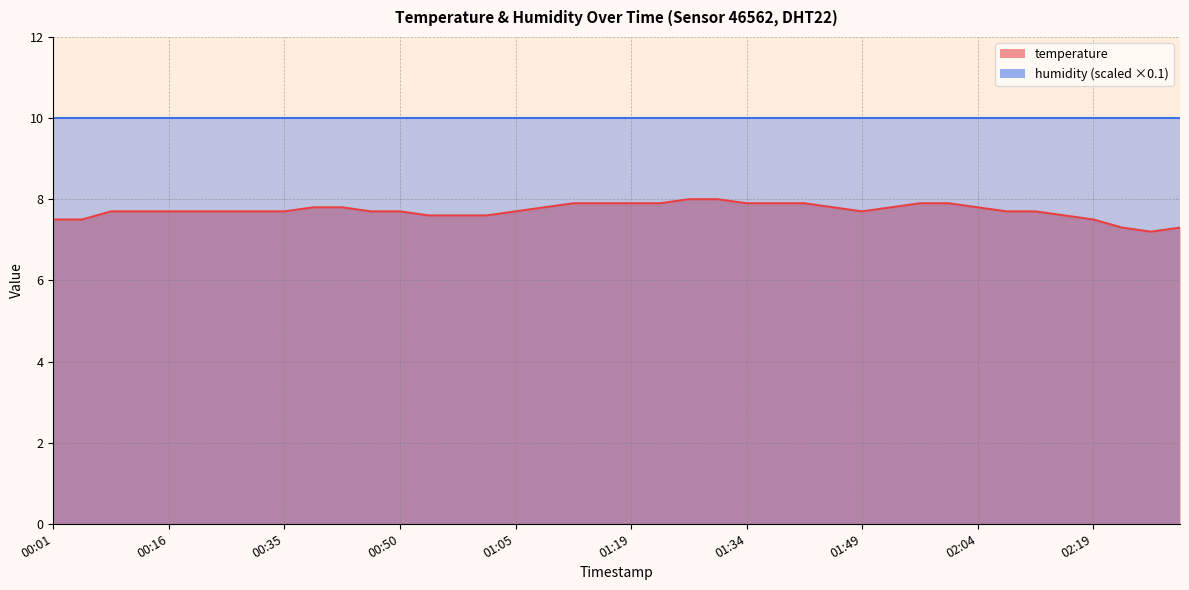

What is the sum of the values at 01:27 and 00:46?

15.7